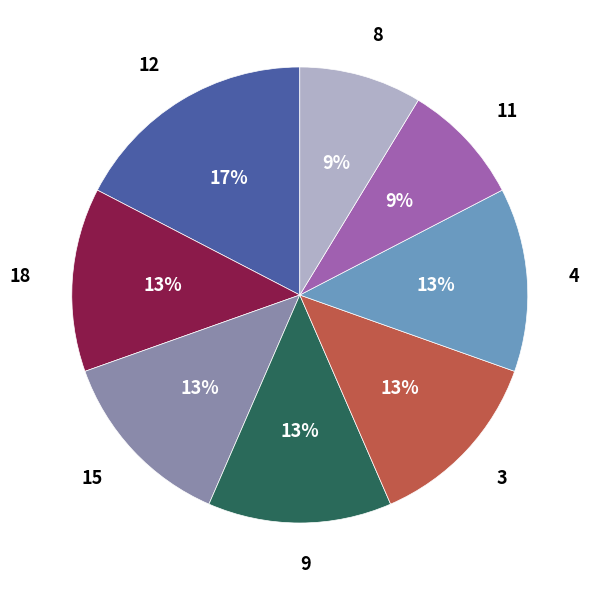

Which has a higher value, 8 or 4?

4